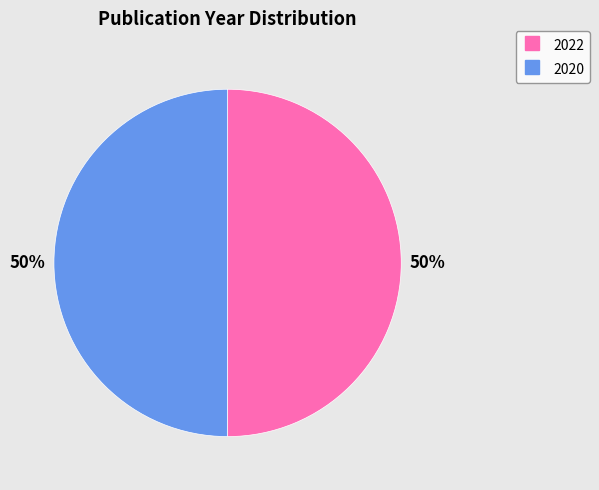

To the nearest percent, what is the combined percentage of 2020 and 2022?

100%